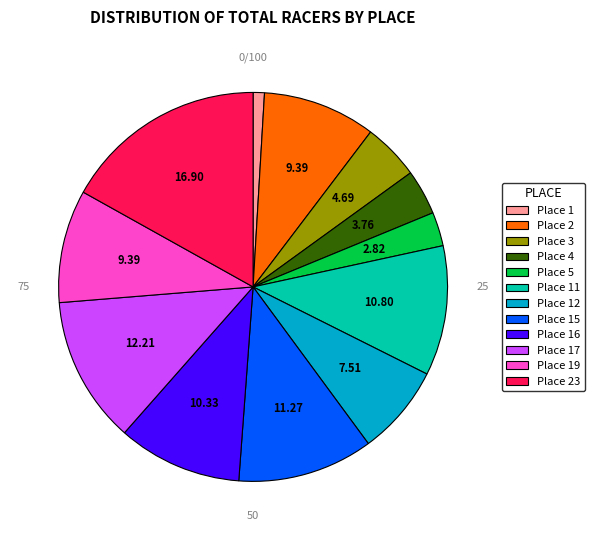

Which category has the biggest portion of the pie?

Place 23